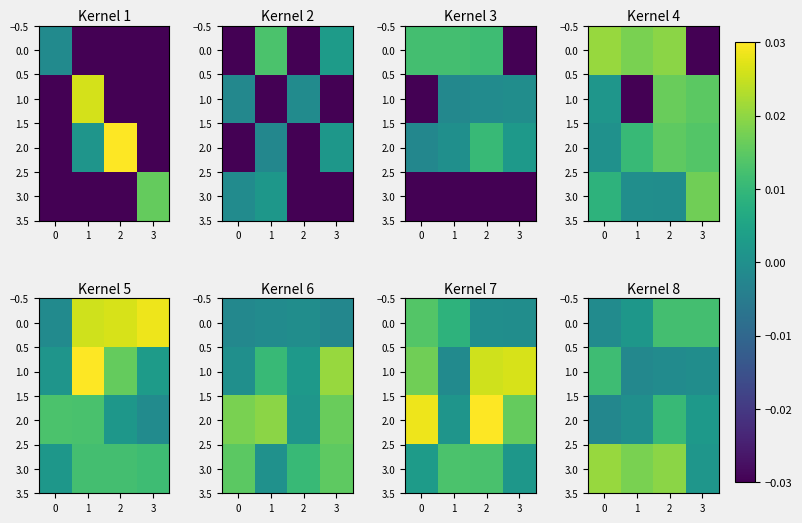

True or false: 2.0 has a value of -0.0 at 0.

False